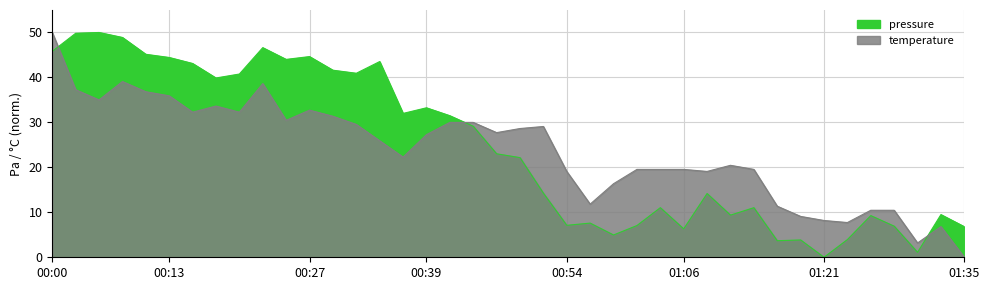

Reading left to right, what are all the values shown in this chart?

pressure: 00:00=45.8	00:02=49.8	00:05=50.0	00:08=48.9	00:10=45.1	00:13=44.4	00:15=43.1	00:17=39.9	00:20=40.8	00:22=46.6	00:25=44.0	00:27=44.6	00:30=41.6	00:32=40.9	00:34=43.5	00:37=32.0	00:39=33.2	00:42=31.5	00:44=29.1	00:47=23.0	00:49=22.2	00:52=14.3	00:54=7.1	00:56=7.6	00:59=5.0	01:01=7.1	01:04=11.0	01:06=6.3	01:09=14.2	01:11=9.4	01:13=11.0	01:16=3.7	01:18=3.9	01:21=0.0	01:23=3.9	01:26=9.3	01:28=6.9	01:31=1.1	01:33=9.5	01:35=6.8
temperature: 00:00=50.0	00:02=37.3	00:05=35.0	00:08=39.1	00:10=36.8	00:13=35.9	00:15=32.3	00:17=33.6	00:20=32.3	00:22=38.6	00:25=30.5	00:27=32.7	00:30=31.4	00:32=29.5	00:34=25.9	00:37=22.3	00:39=27.3	00:42=30.0	00:44=30.0	00:47=27.7	00:49=28.6	00:52=29.1	00:54=19.1	00:56=11.8	00:59=16.4	01:01=19.5	01:04=19.5	01:06=19.5	01:09=19.1	01:11=20.5	01:13=19.5	01:16=11.4	01:18=9.1	01:21=8.2	01:23=7.7	01:26=10.5	01:28=10.5	01:31=3.2	01:33=6.8	01:35=0.0